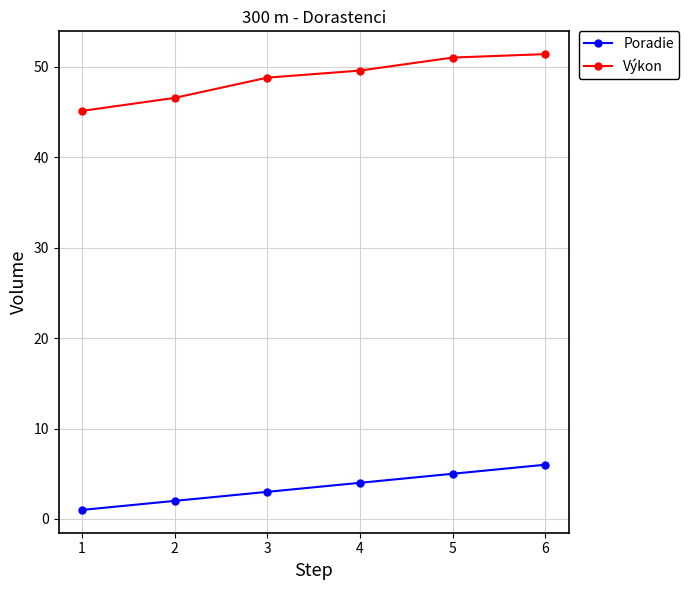

True or false: Výkon and Poradie cross at least once.

False